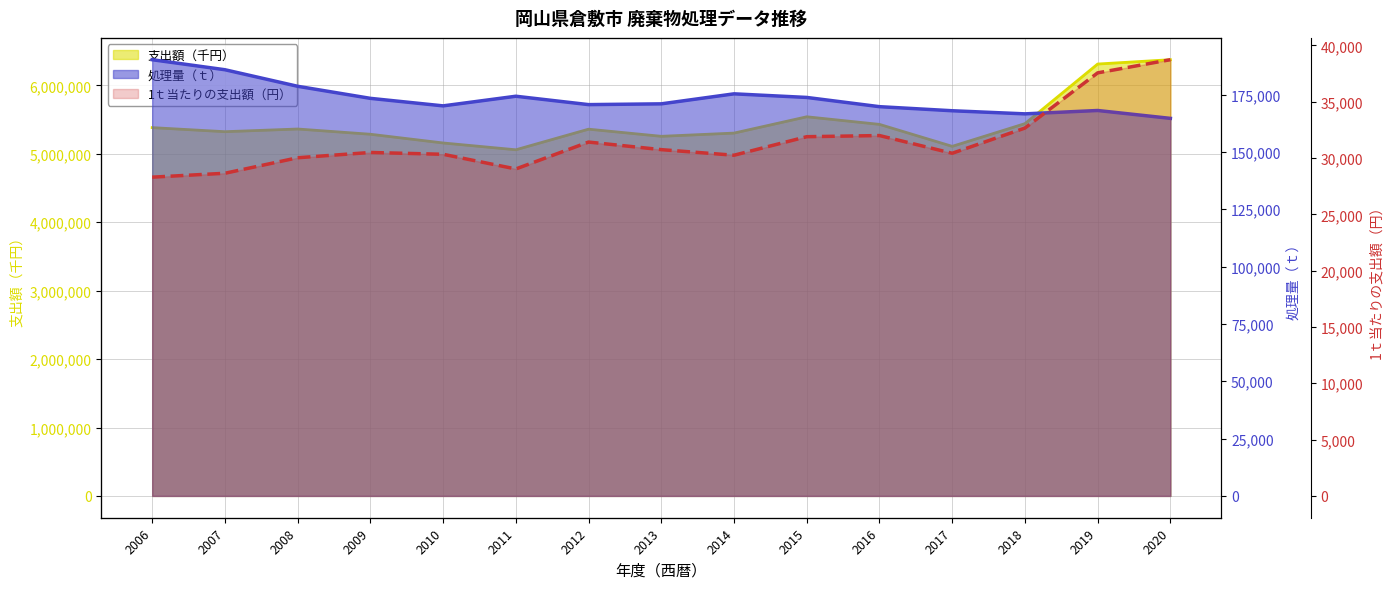

Count the number of categories in the chart.

15